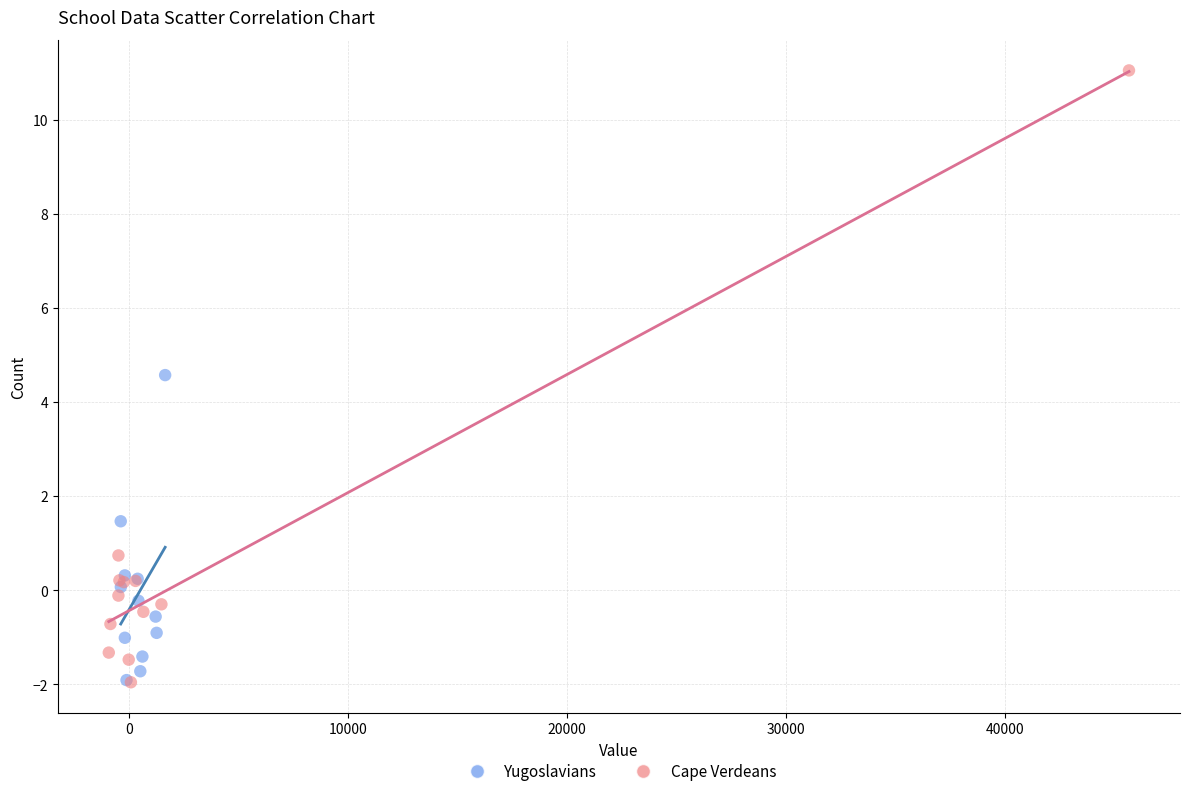

What are all the series names shown in the legend?

Yugoslavians, Cape Verdeans